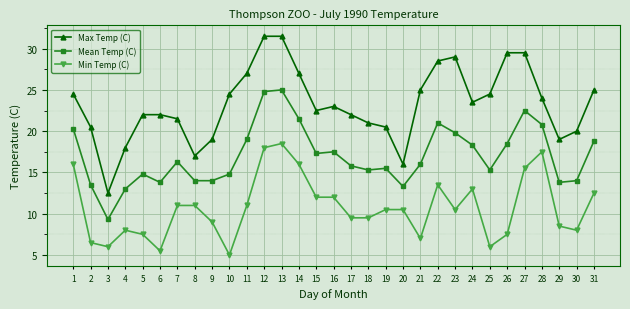

What is the average value of the Max Temp (C) series?

23.3